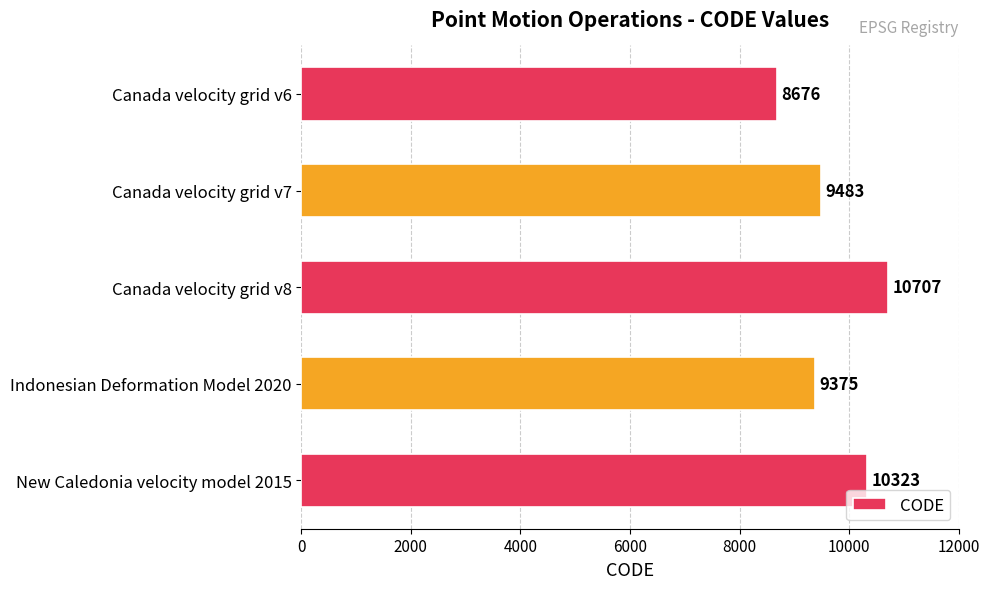

What is the sum of all values?

48564